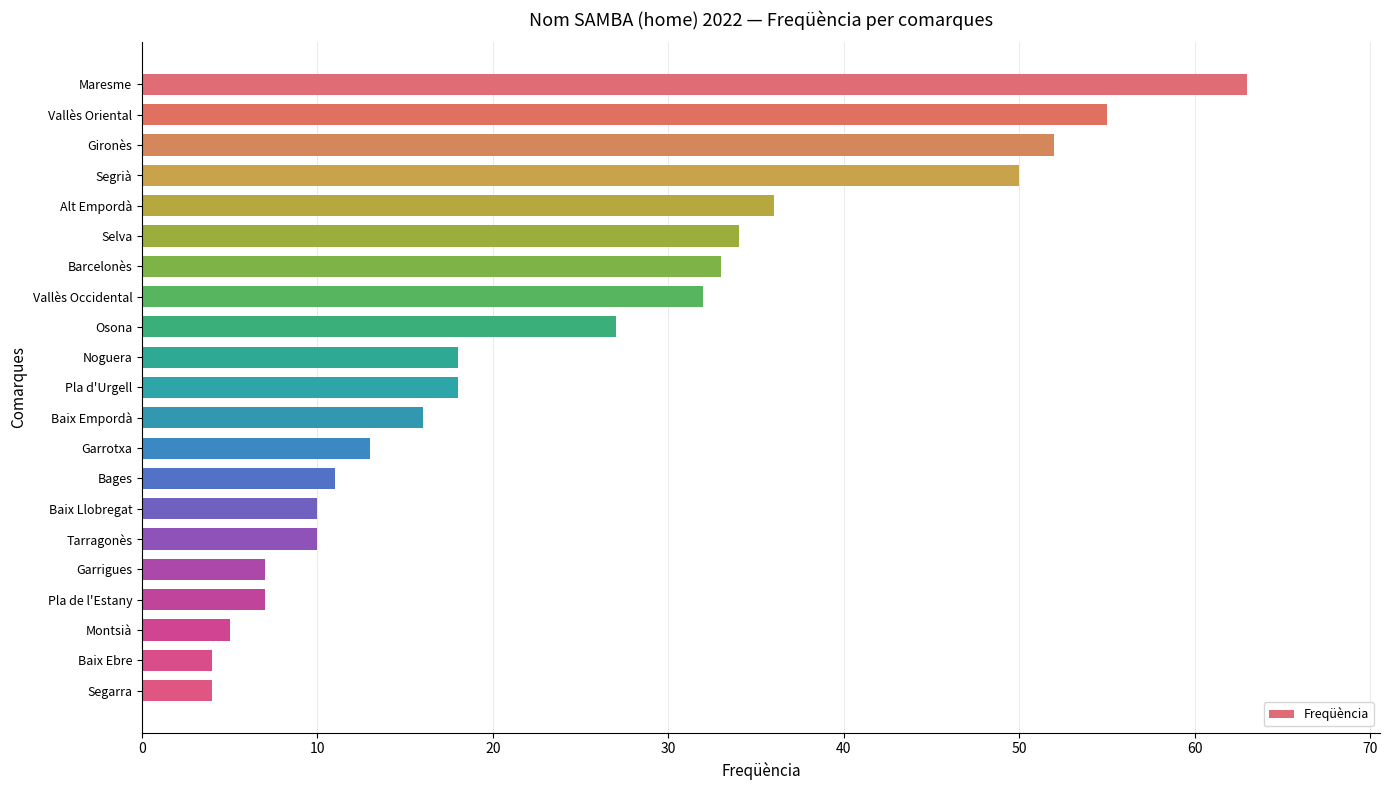

Are the bars grouped side by side (vs. stacked)?

No